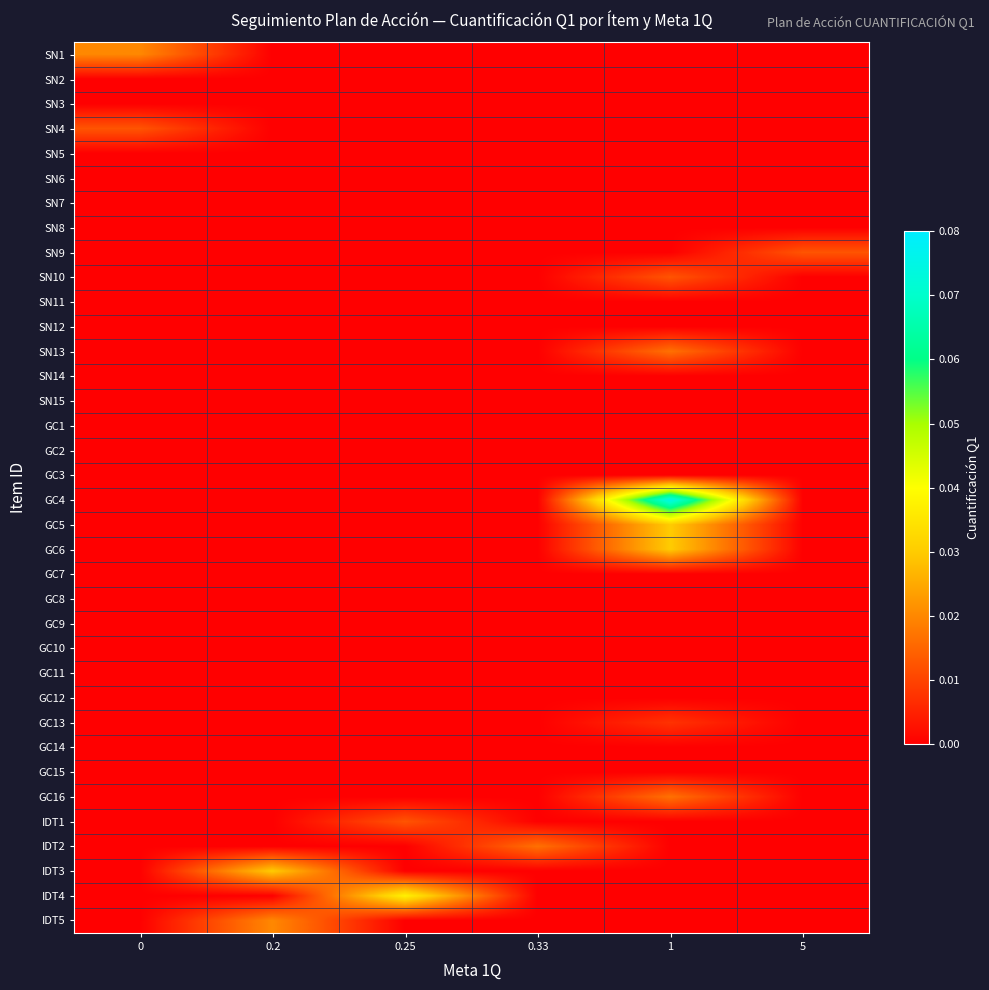

Which category has the highest value across all series?

1